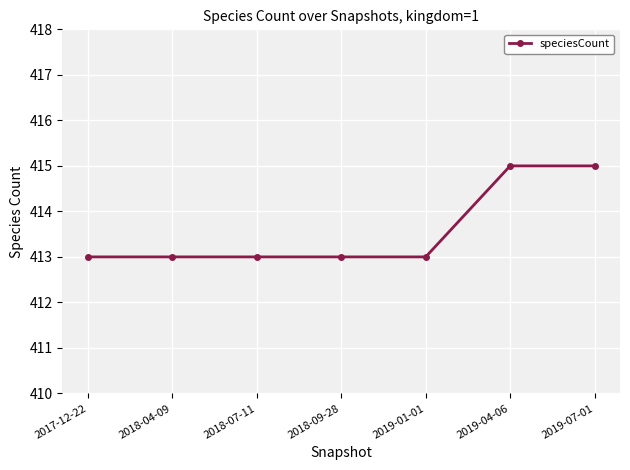

Reading right to left, list all the values displayed in this chart.

2019-07-01=415	2019-04-06=415	2019-01-01=413	2018-09-28=413	2018-07-11=413	2018-04-09=413	2017-12-22=413